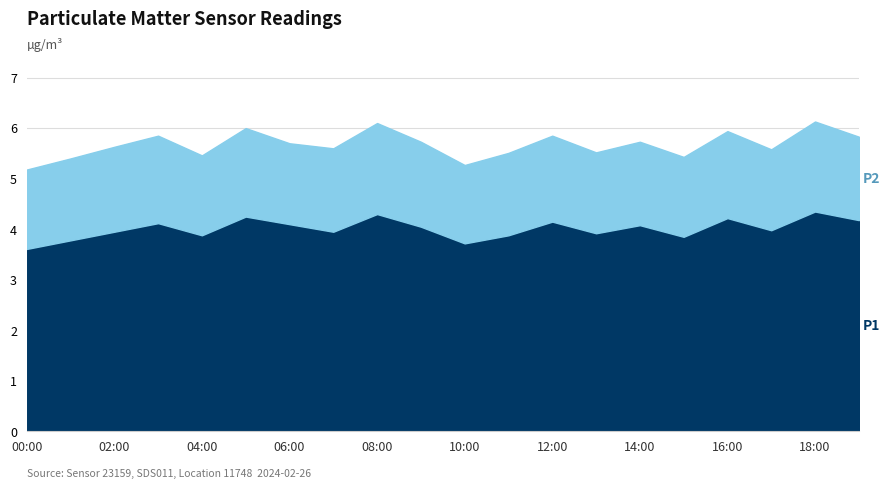

Rank the series by their average value, from highest to lowest.

P1, P2